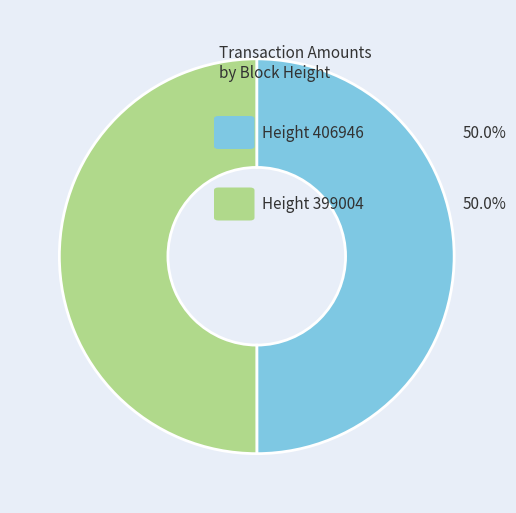

What is the largest slice in the pie chart?

399004